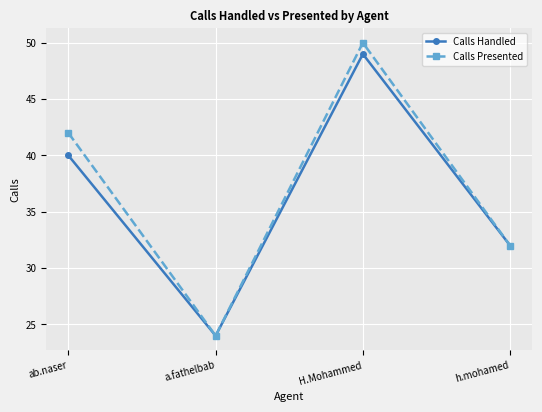

How many data points does each series have?

4